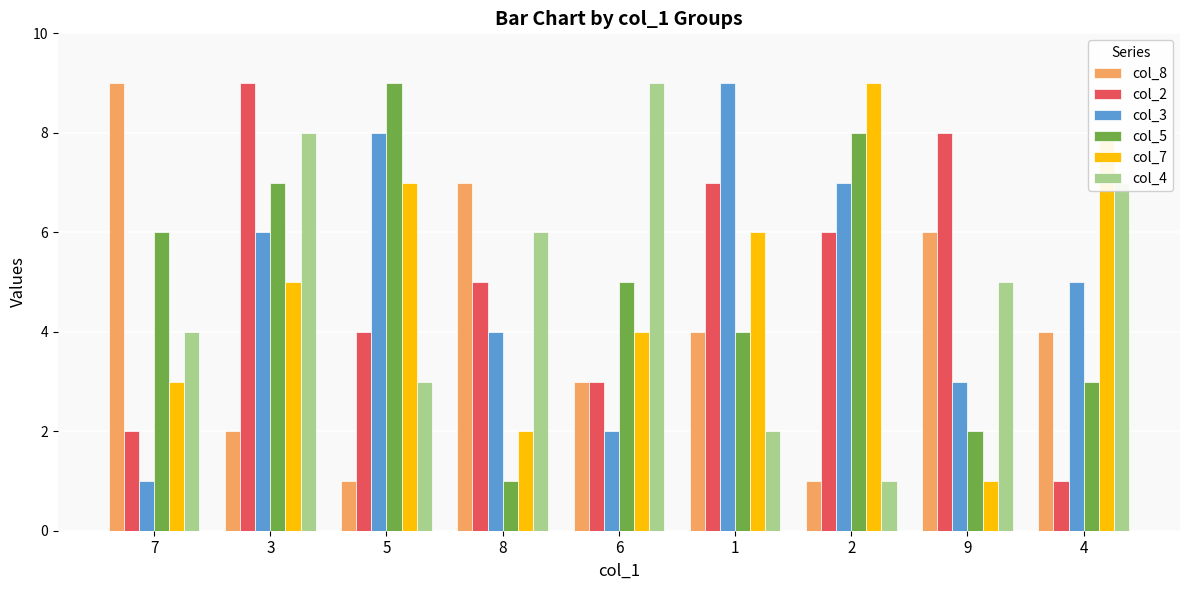

Reading right to left, list all the values displayed in this chart.

col_8: 4	6	1	4	3	7	1	2	9
col_2: 1	8	6	7	3	5	4	9	2
col_3: 5	3	7	9	2	4	8	6	1
col_5: 3	2	8	4	5	1	9	7	6
col_7: 8	1	9	6	4	2	7	5	3
col_4: 7	5	1	2	9	6	3	8	4